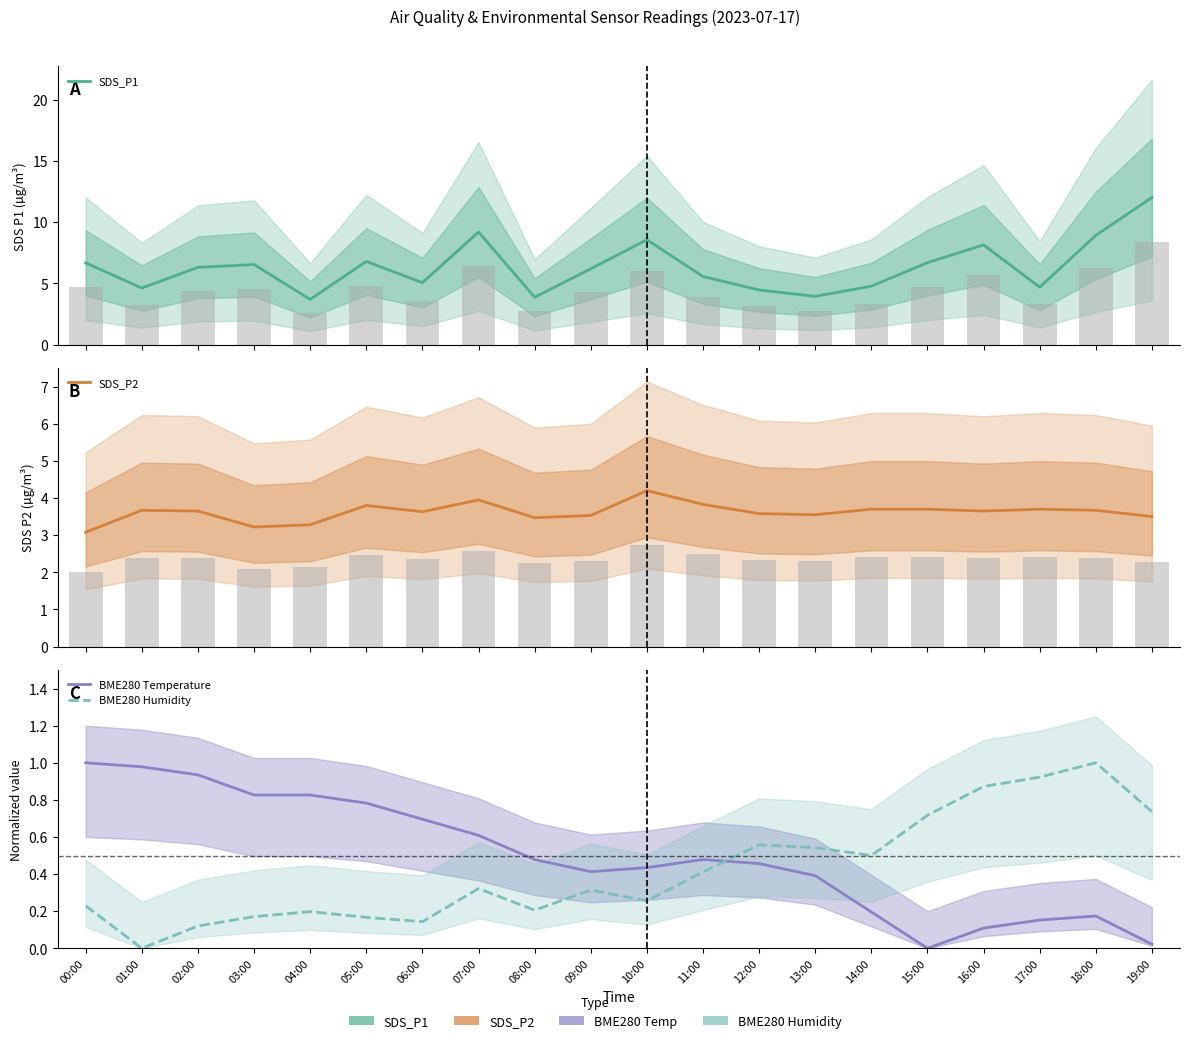

Which category has the lowest value in the BME280 Humidity series?

01:00